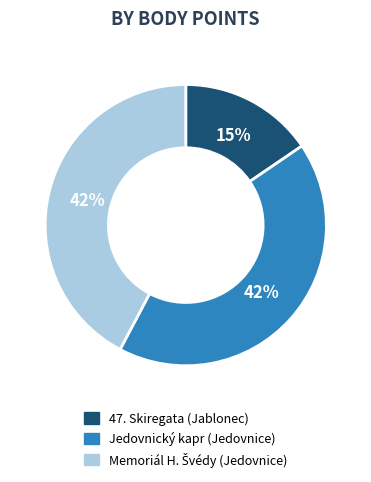

Is there any slice that represents more than half of the pie?

No